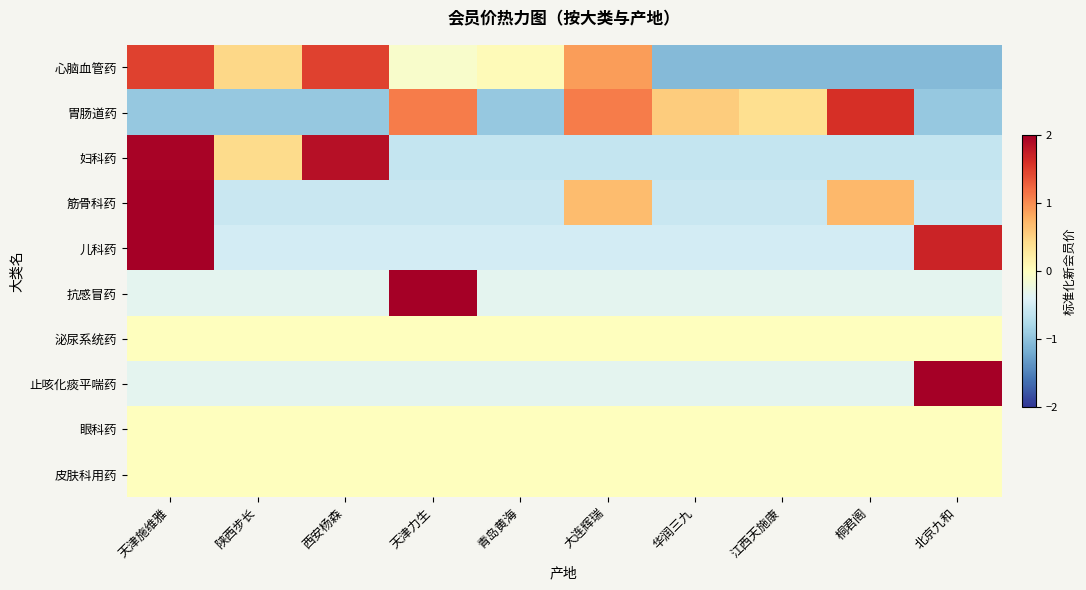

At which category is the sum across all series the highest?

天津施维雅